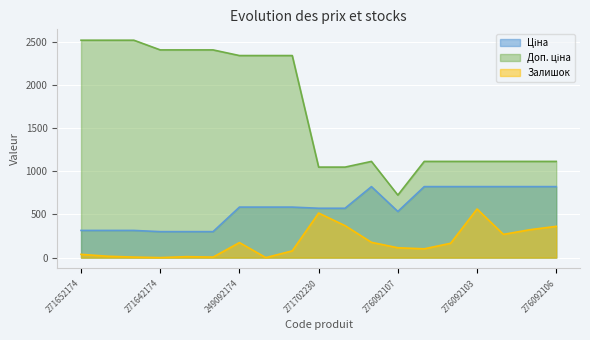

At how many categories does at least one series exceed 1476?

9